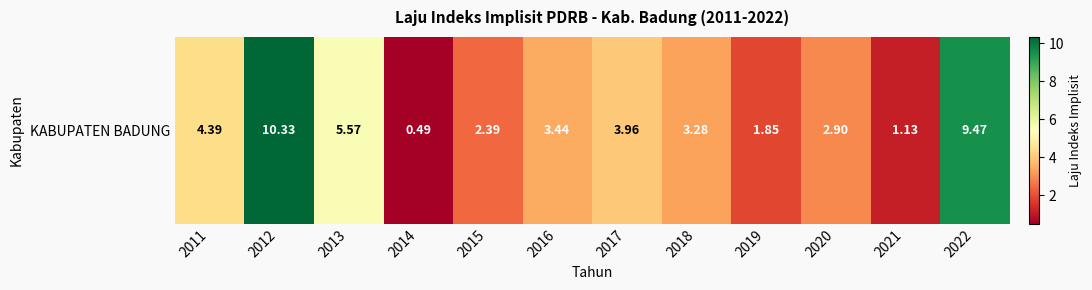

The value at 2011 is 7.9. True or false?

False